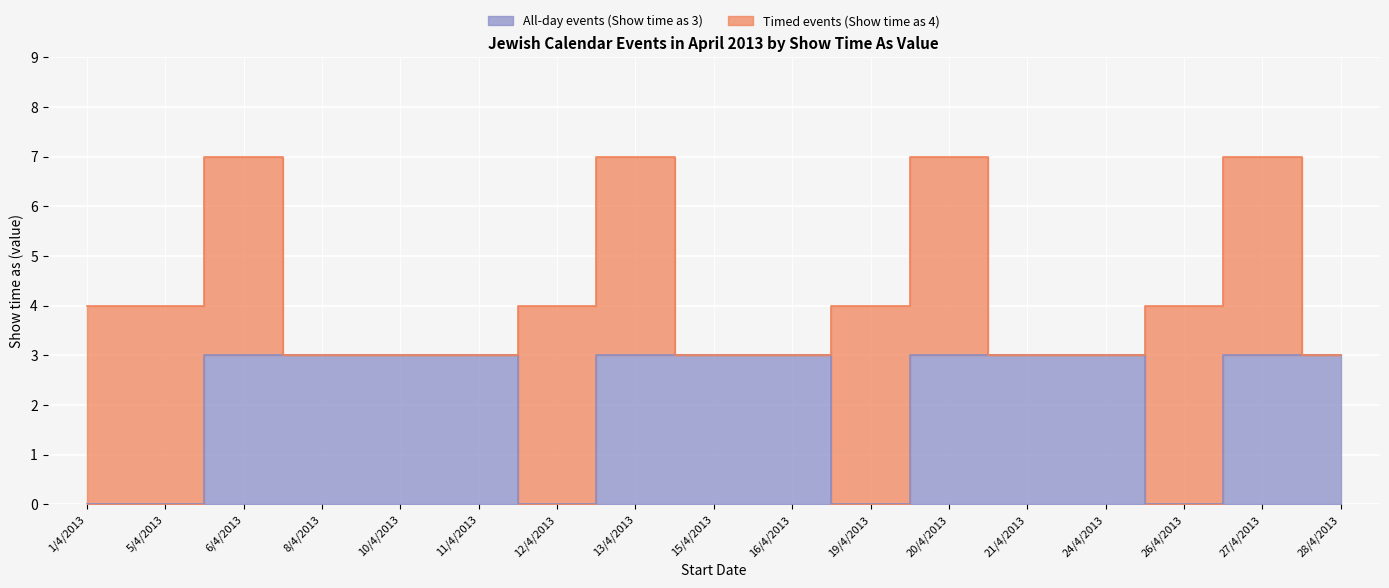

Between 20/4/2013 and 13/4/2013, which is larger?

20/4/2013